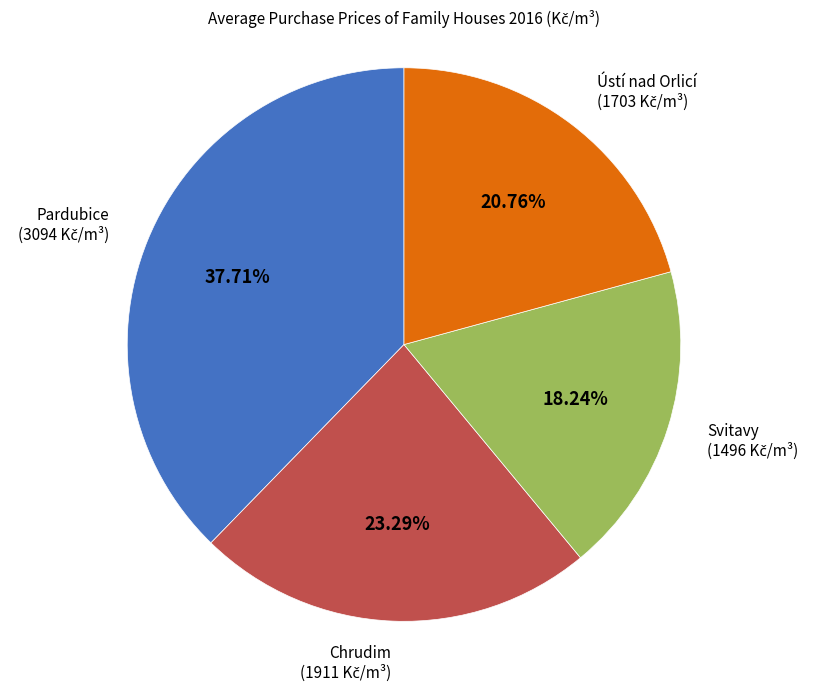

Approximately how many times larger is the value at Ústí nad Orlicí compared to Svitavy?

1.1